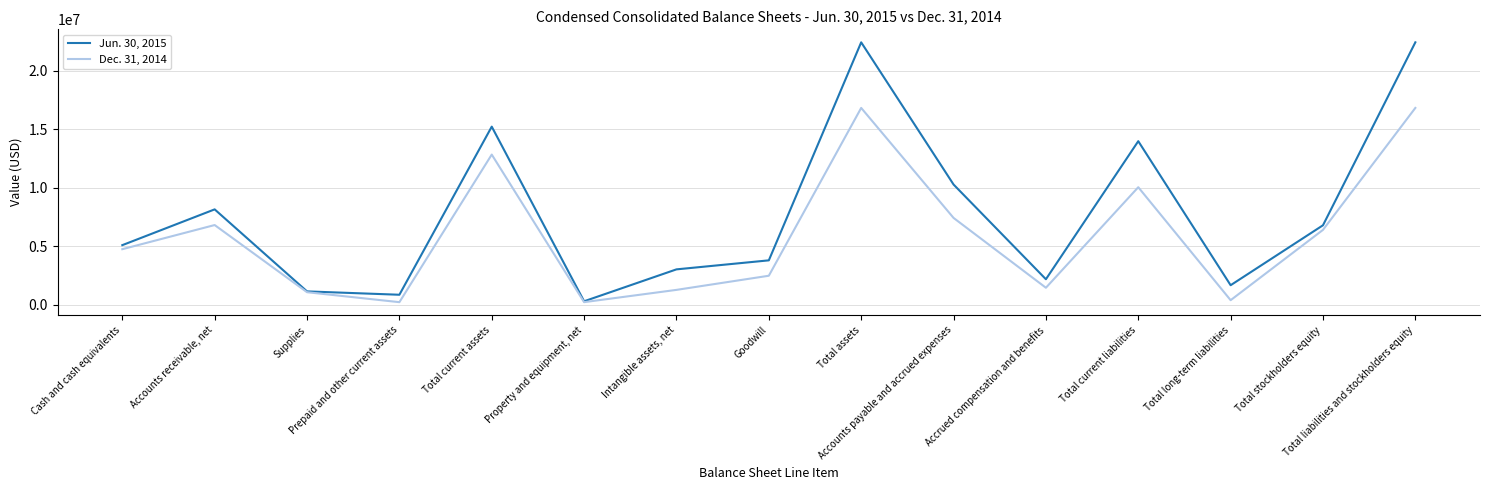

What is the difference between the highest and lowest values at Total assets?

5608156